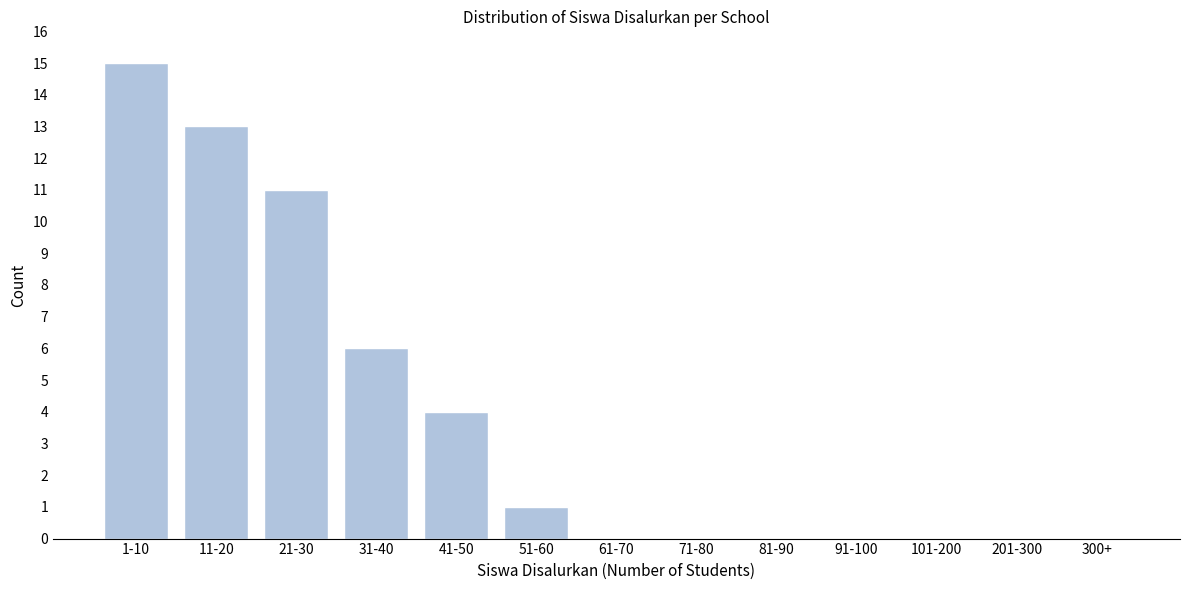

Reading left to right, extract all data points from this chart.

1-10=15	11-20=13	21-30=11	31-40=6	41-50=4	51-60=1	61-70=0	71-80=0	81-90=0	91-100=0	101-200=0	201-300=0	300+=0